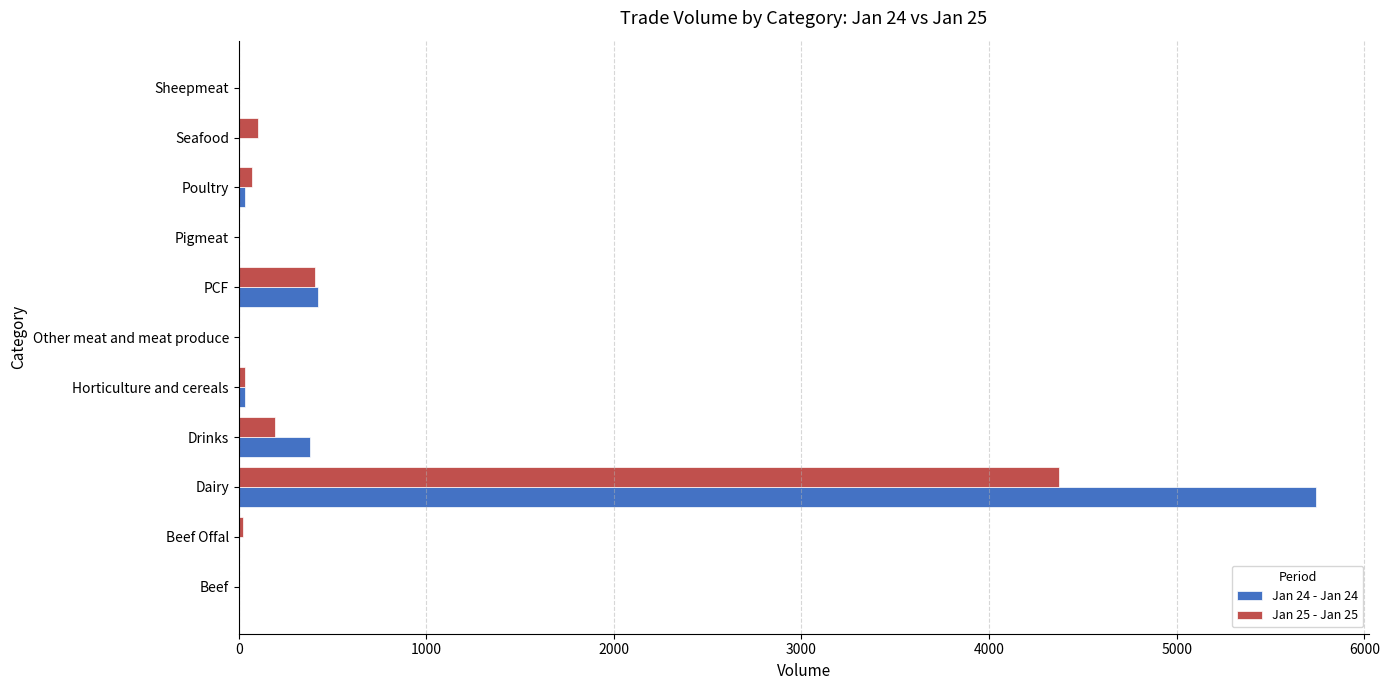

What is the sum of all Jan 24 - Jan 24 values?

6612